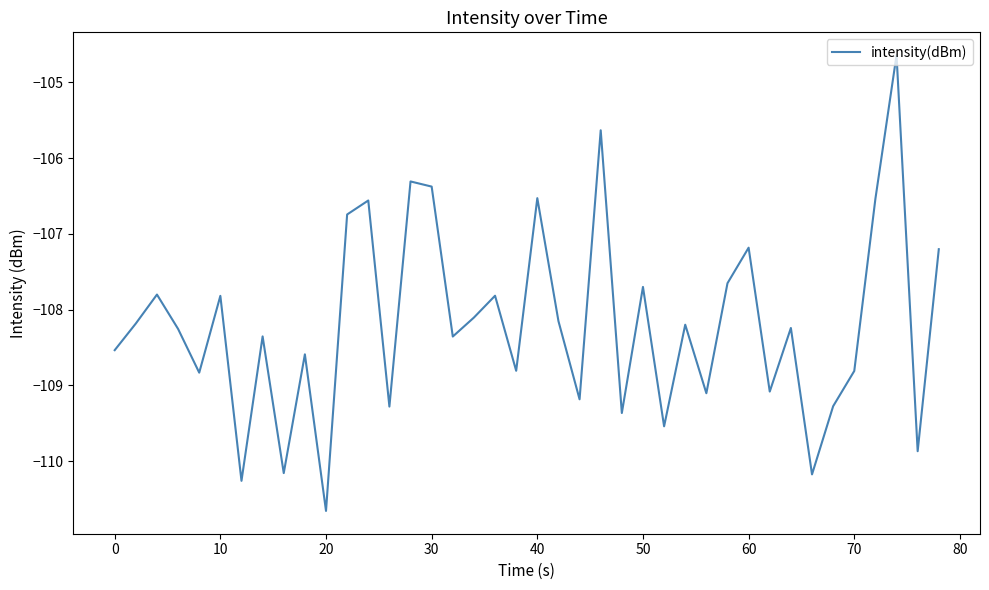

What is the difference between the maximum and minimum values?

6.0